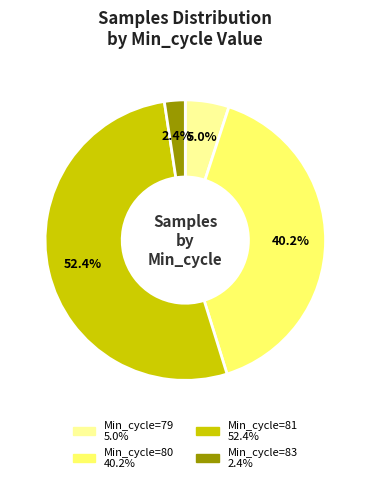

Count the number of slices in the pie.

4